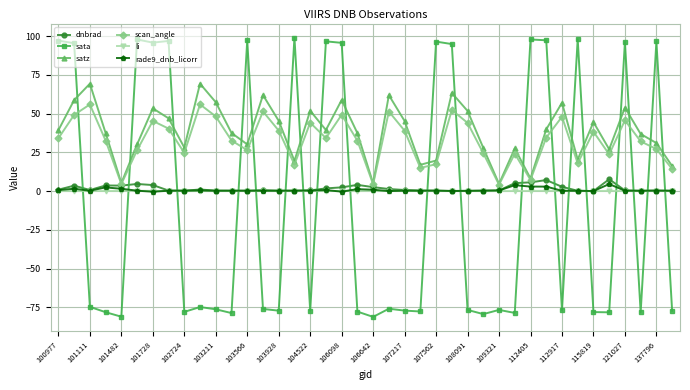

What is the smallest value displayed?

-81.2